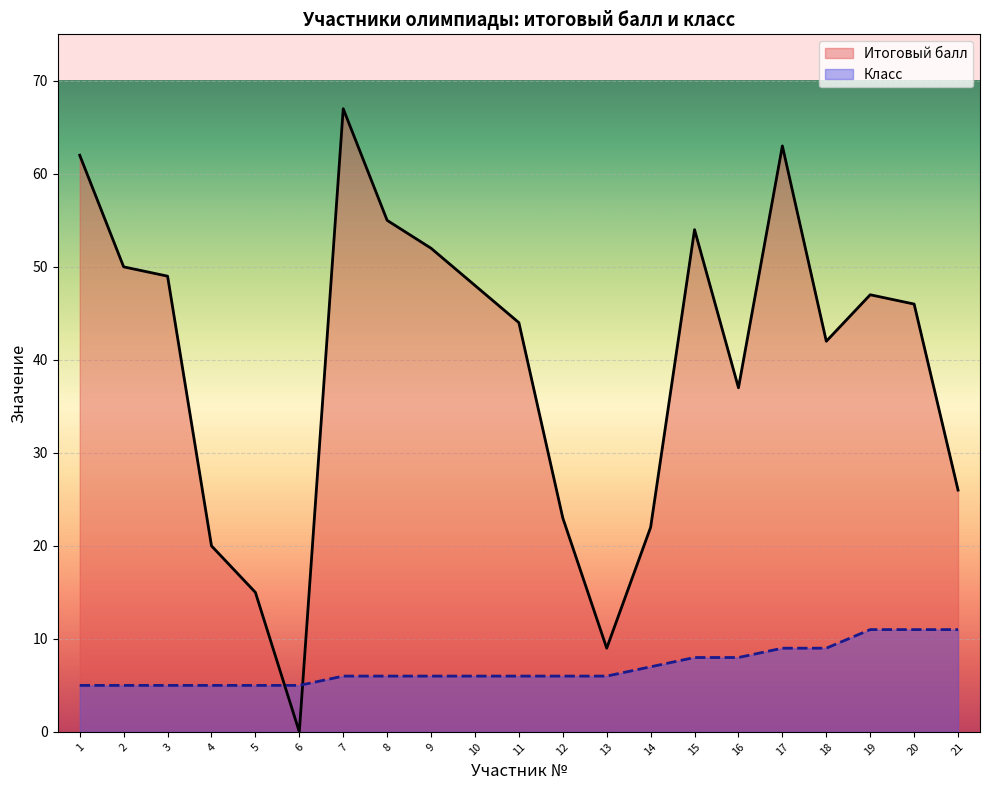

Where is Класс nearest to the value 8?

15